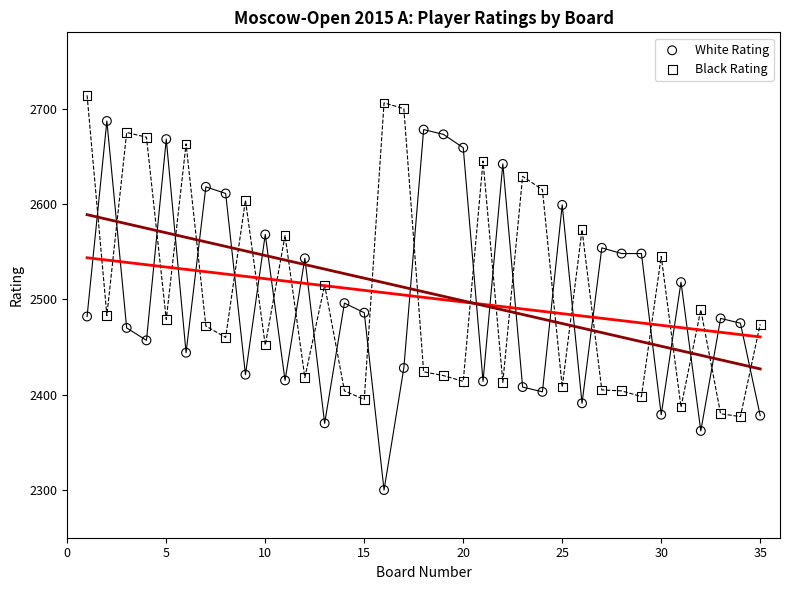

Which series has the largest Y range (max minus min)?

White Rating